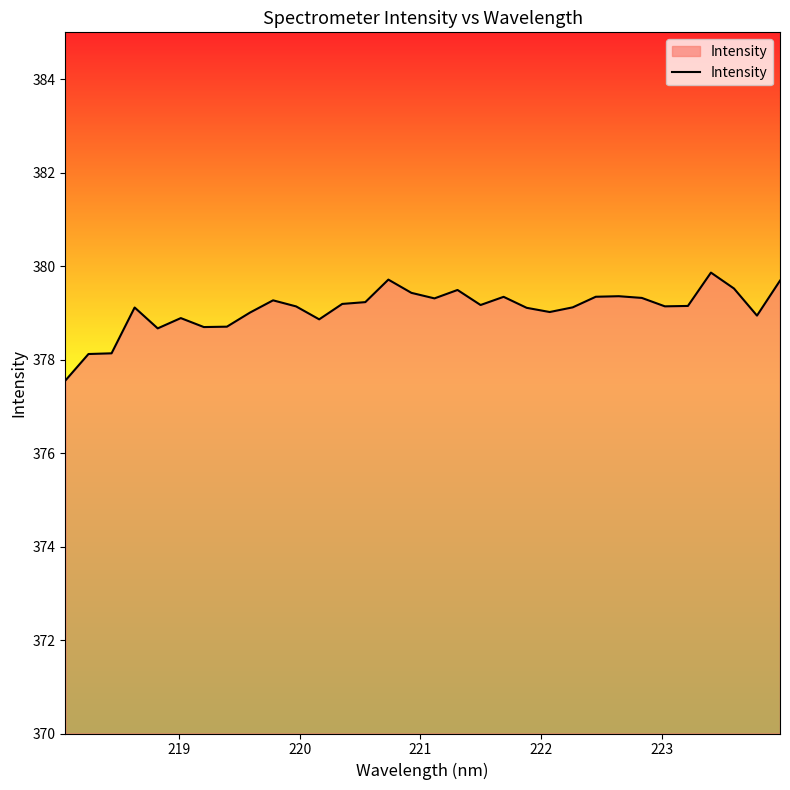

What is the difference between the maximum and minimum values?

2.3